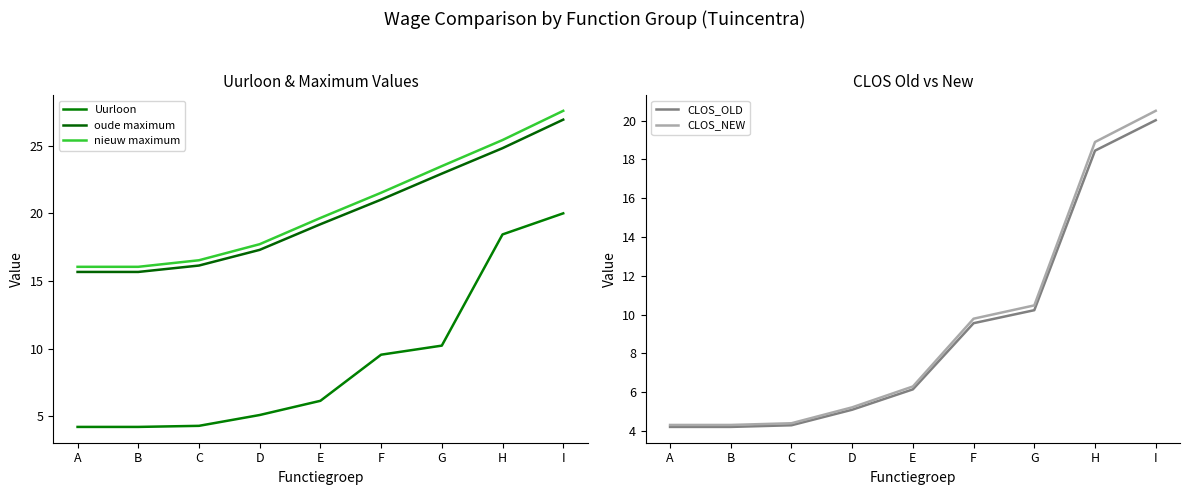

What is the lowest value of the oude maximum series?

15.7